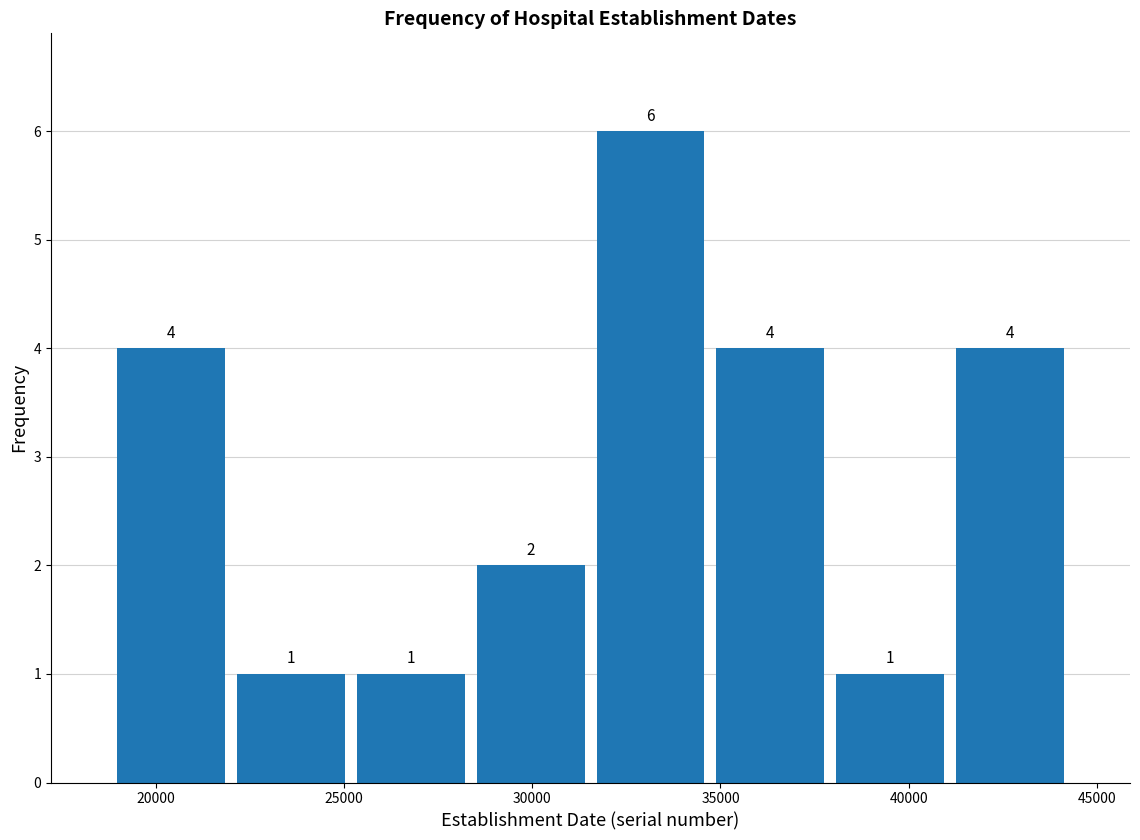

Reading left to right, transcribe this chart: for each bar, give the range it covers on the x-axis and its height. The bar edges are not printed on the chart, so give them approximately, as read against the axis.

19000 to 22000: 4
22000 to 25000: 1
25000 to 28500: 1
28500 to 31500: 2
31500 to 34500: 6
34500 to 38000: 4
38000 to 41000: 1
41000 to 44500: 4